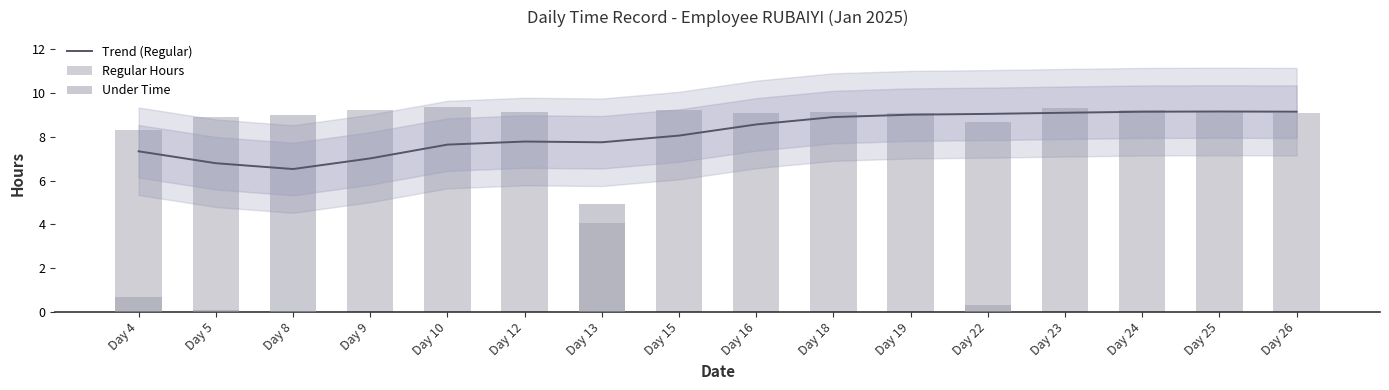

At which label does Regular Hours first exceed 9?

Day 9